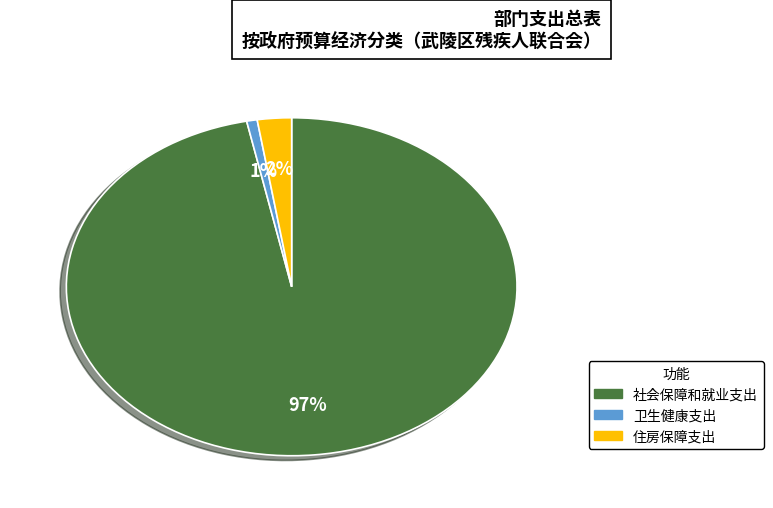

To the nearest percent, what percentage of the pie is 卫生健康支出?

1%